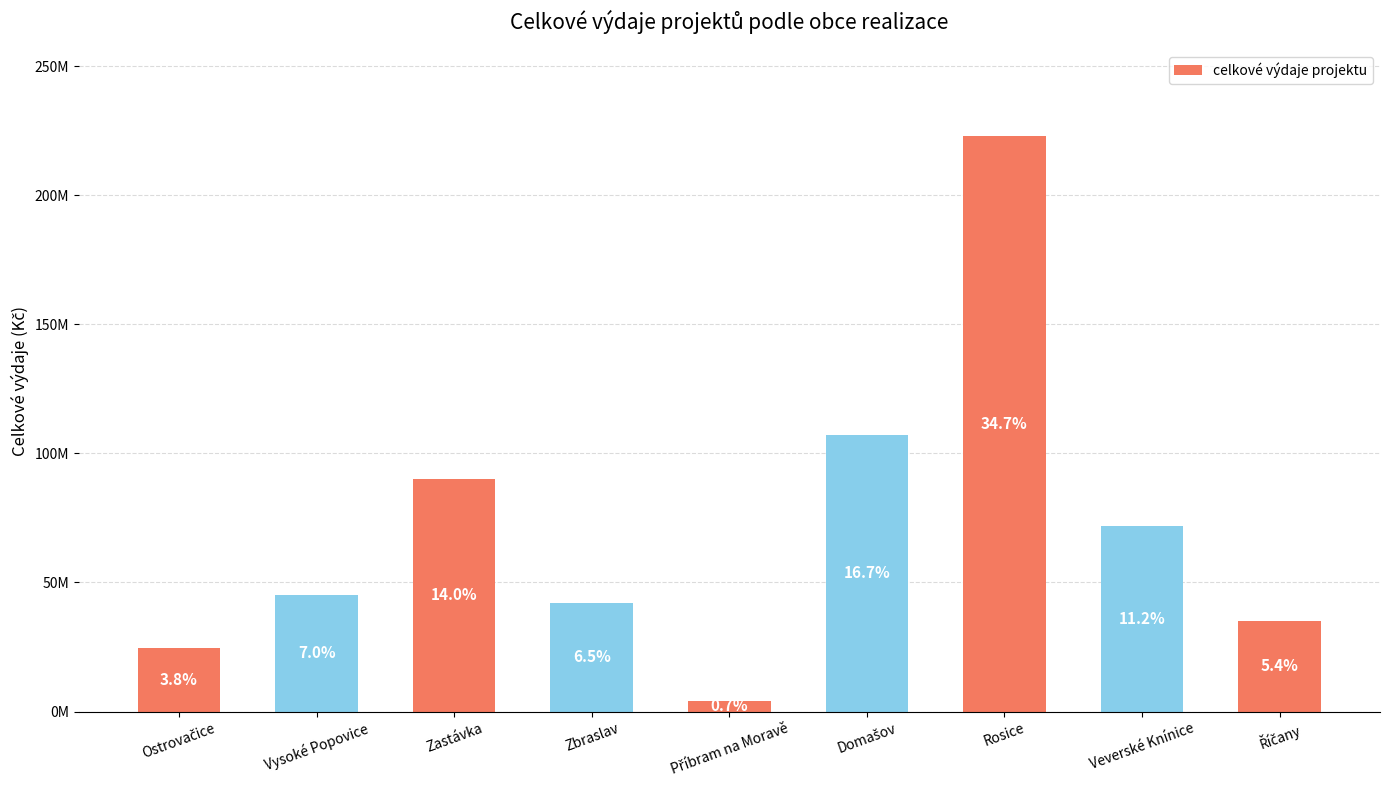

Which category has the lowest value across all series?

Příbram na Moravě